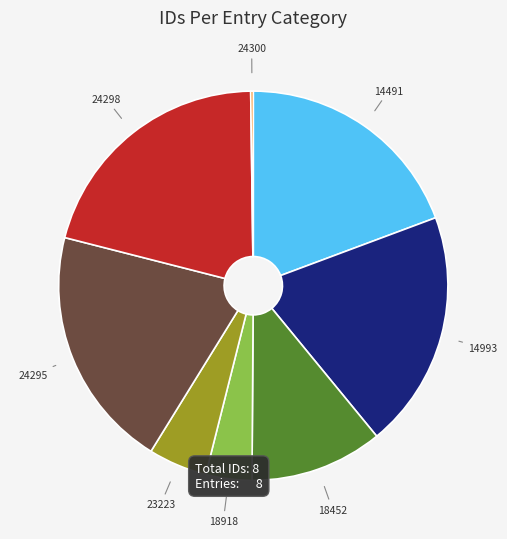

Is there any slice that represents more than half of the pie?

No